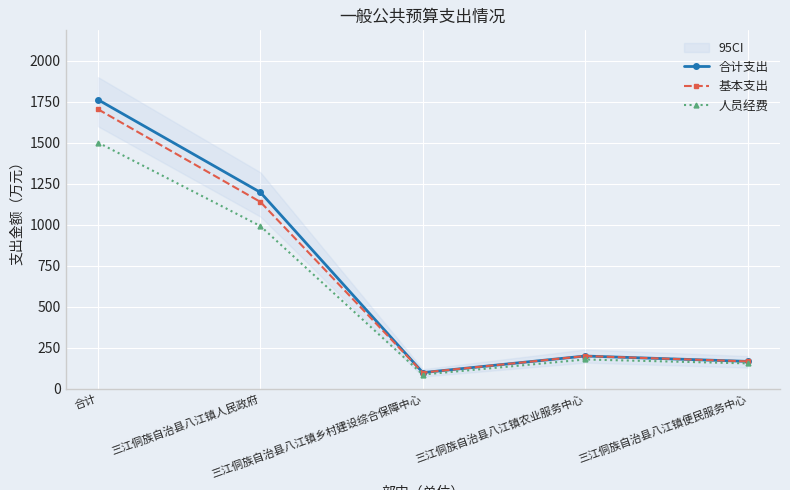

What is the maximum value for 人员经费?

1501.3